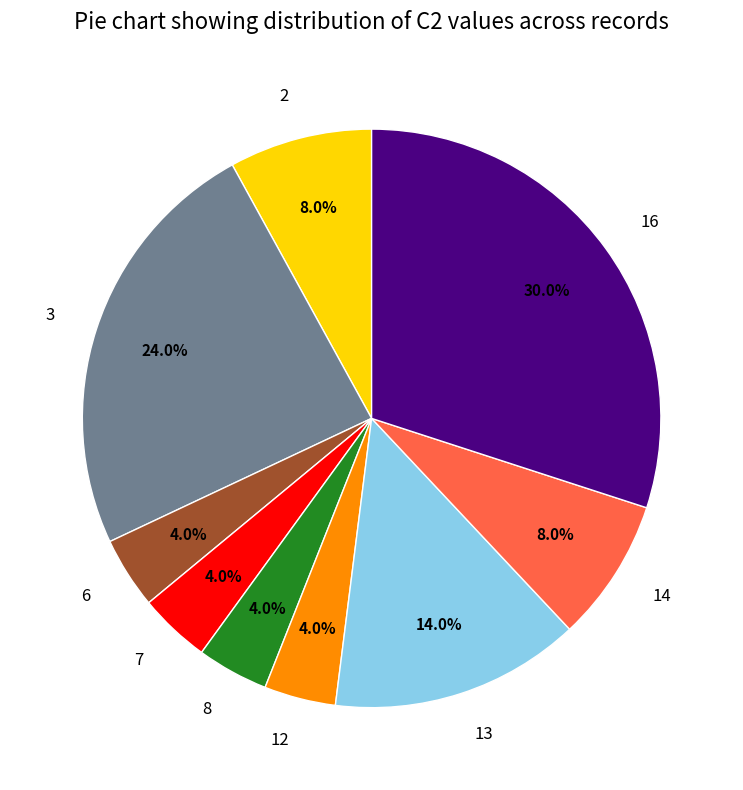

What percentage do 13 and 12 together represent?

18.0%